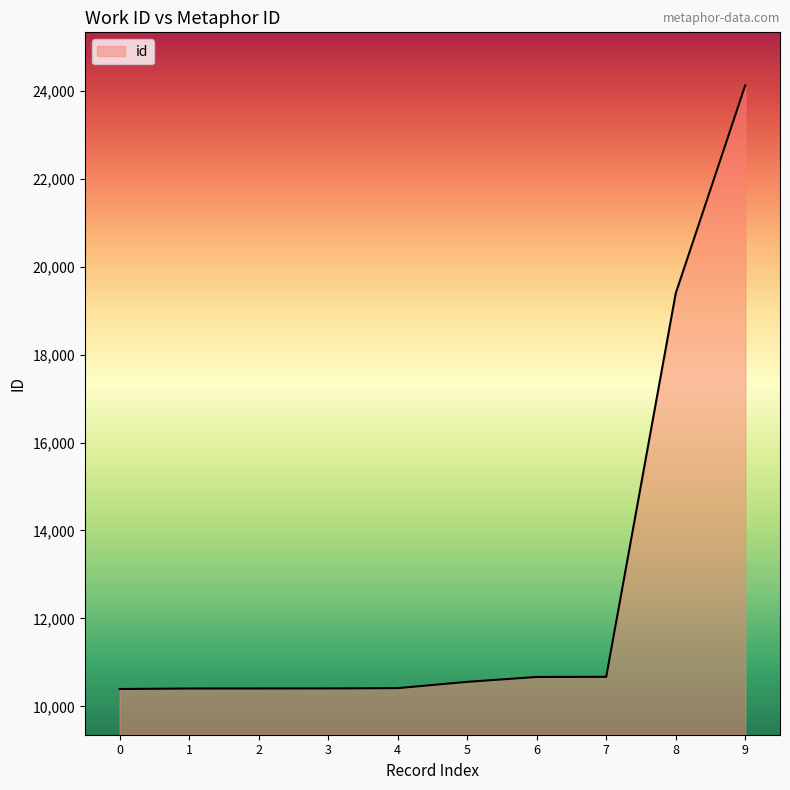

What is the difference between the maximum and minimum values?

13726